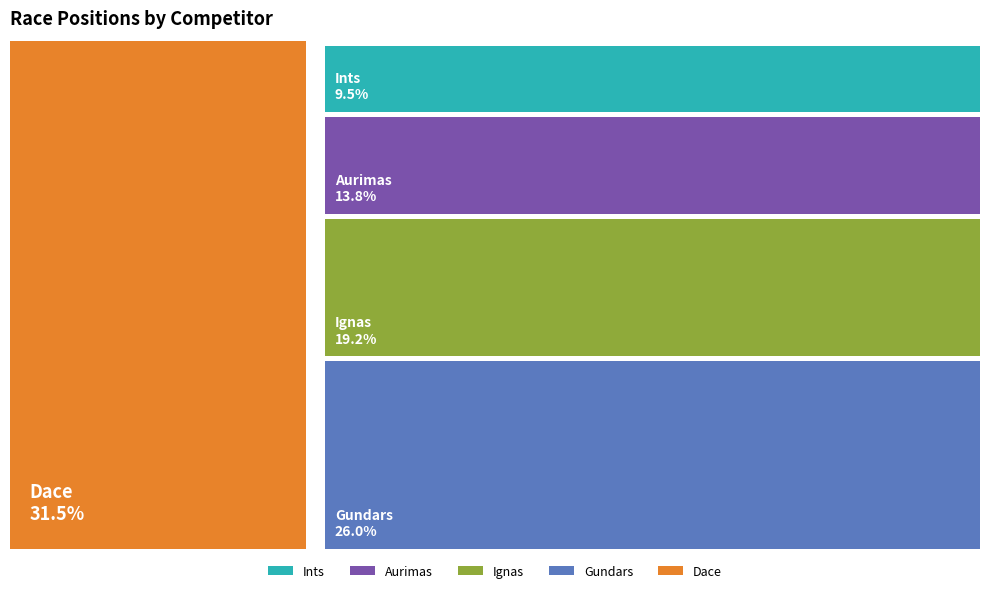

To the nearest percent, what is the average slice percentage?

20%